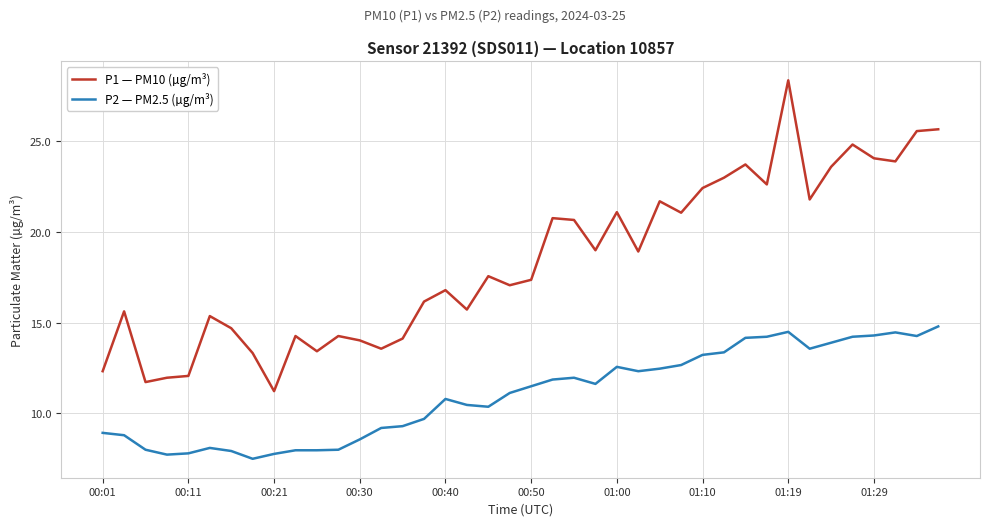

Rank the series by their maximum value, from highest to lowest.

P1 — PM10 (µg/m³), P2 — PM2.5 (µg/m³)